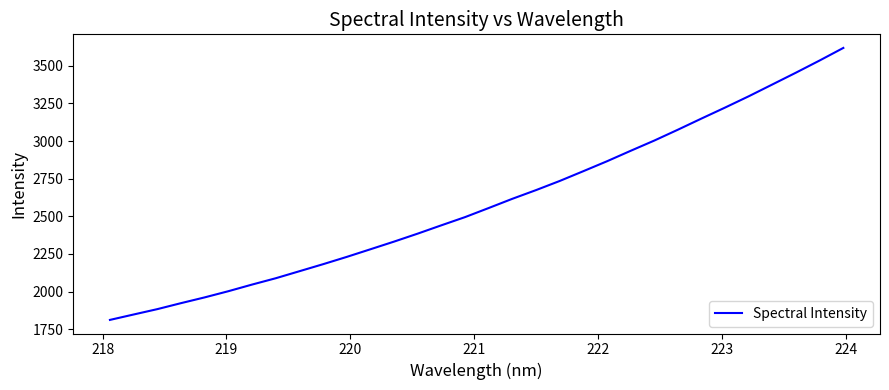

What is the smallest value displayed?

1811.4